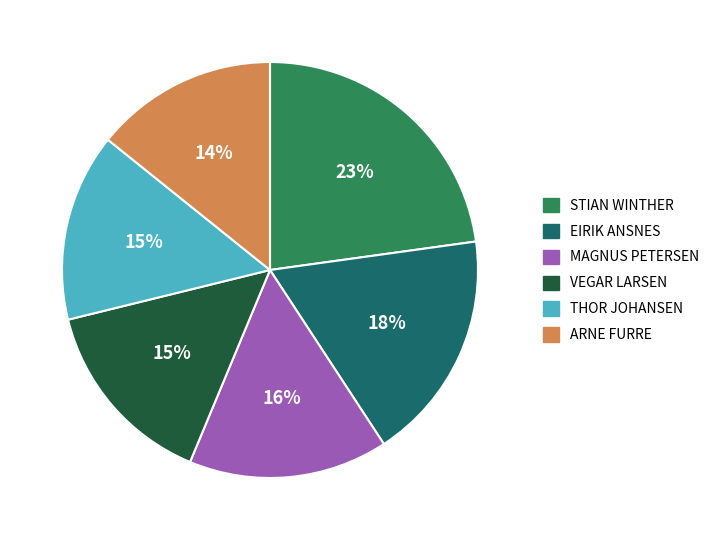

Is there any slice that represents more than half of the pie?

No